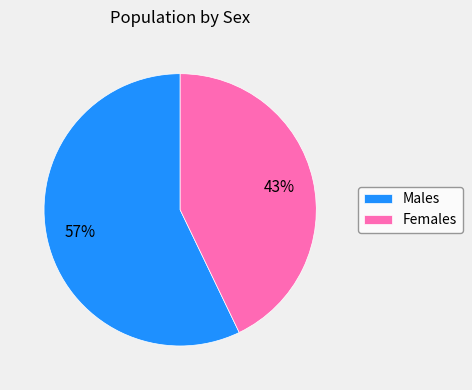

What is the smallest slice in the pie chart?

Females